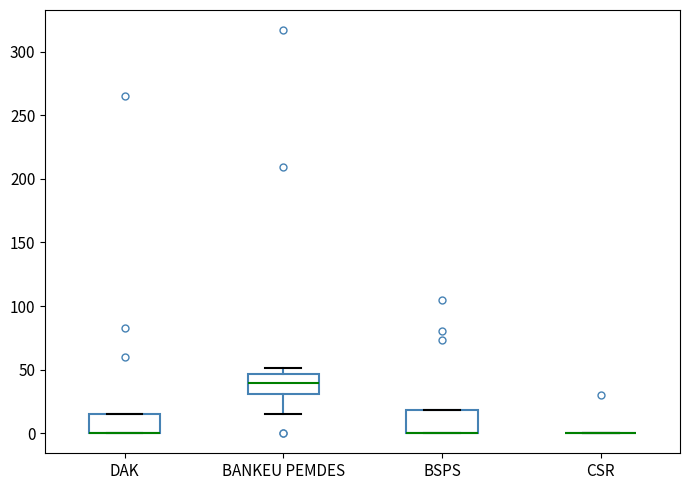

Reading left to right, transcribe this box plot: for each box, give where its median line is, the range the box spans, and where its two whiskers end, as read against the y-axis. The values are not printed on the chart, so give them approximately, as read against the axis.

DAK: median 0 (drawn on the box's lower edge), box 0 to 15, whiskers 0 to 15
BANKEU PEMDES: median 40, box 30 to 45, whiskers 15 to 50
BSPS: median 0 (drawn on the box's lower edge), box 0 to 20, whiskers 0 to 20
CSR: box collapsed to a line at 0, whiskers 0 to 0